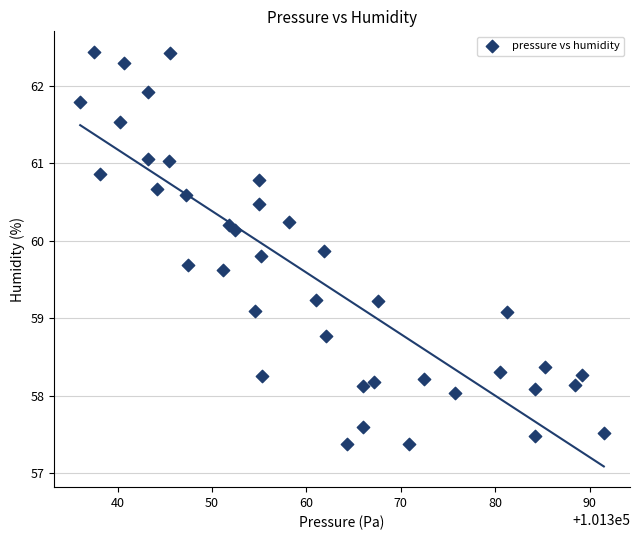

What is the range of X values (max minus min)?

55.5